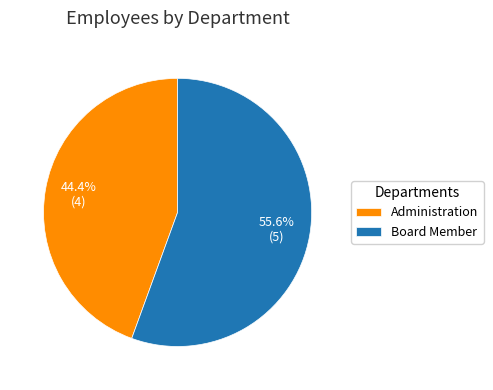

Which has a higher value, Board Member or Administration?

Board Member